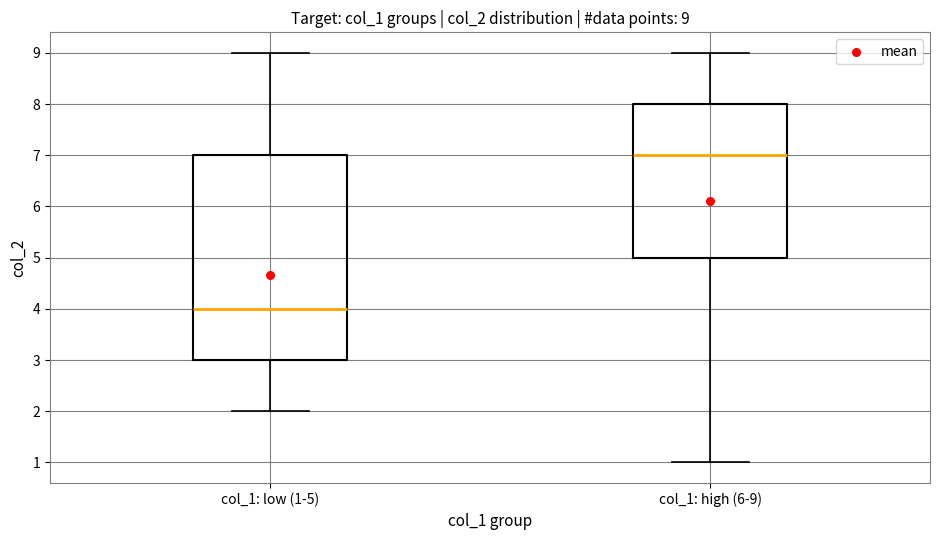

Which box's median line is the lowest?

col_1: low (1-5)